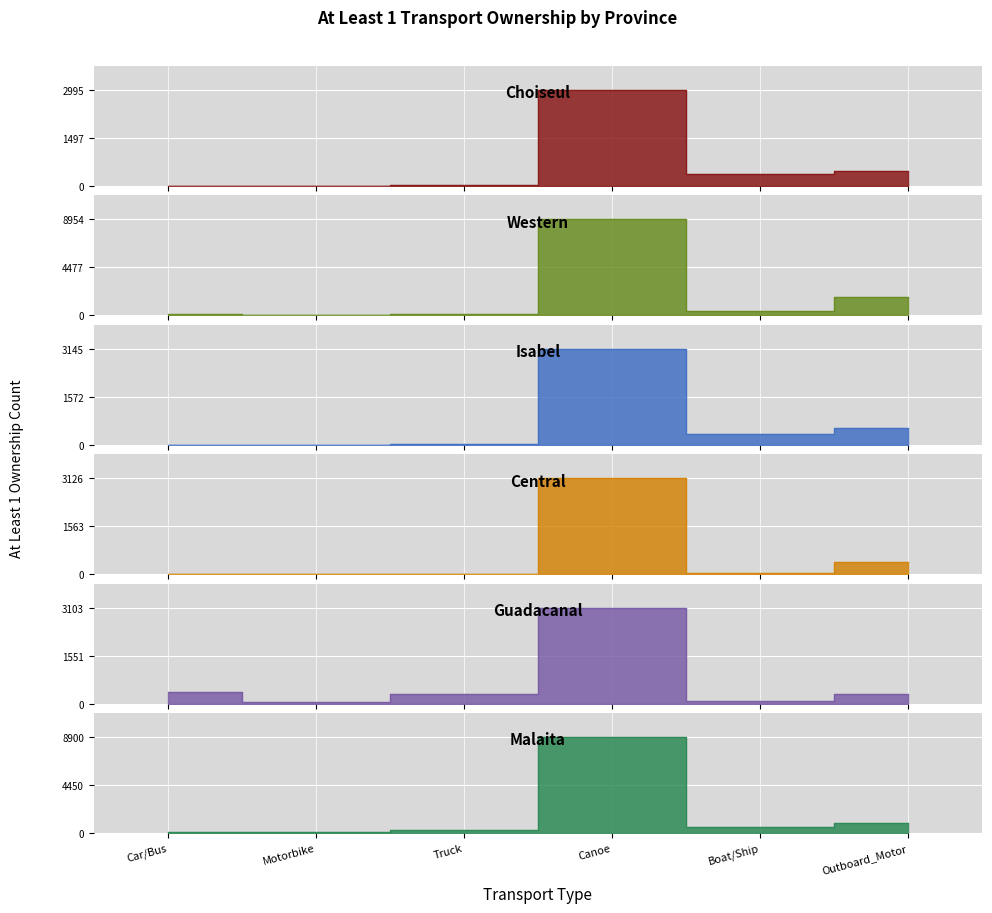

Where do Choiseul and Guadacanal first cross each other?

Canoe and Boat/Ship